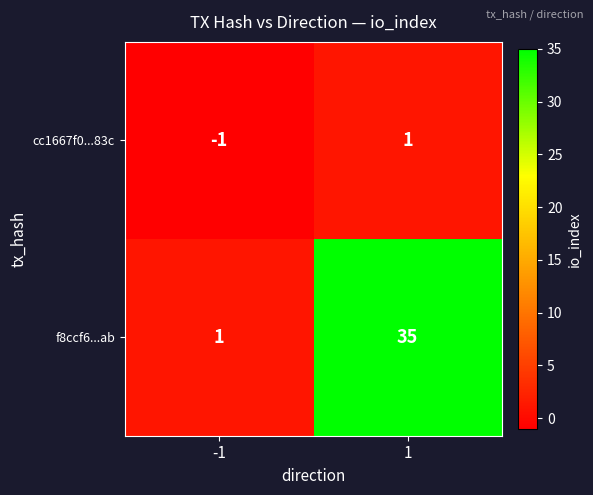

What is the sum of all f8ccf6...ab values?

36